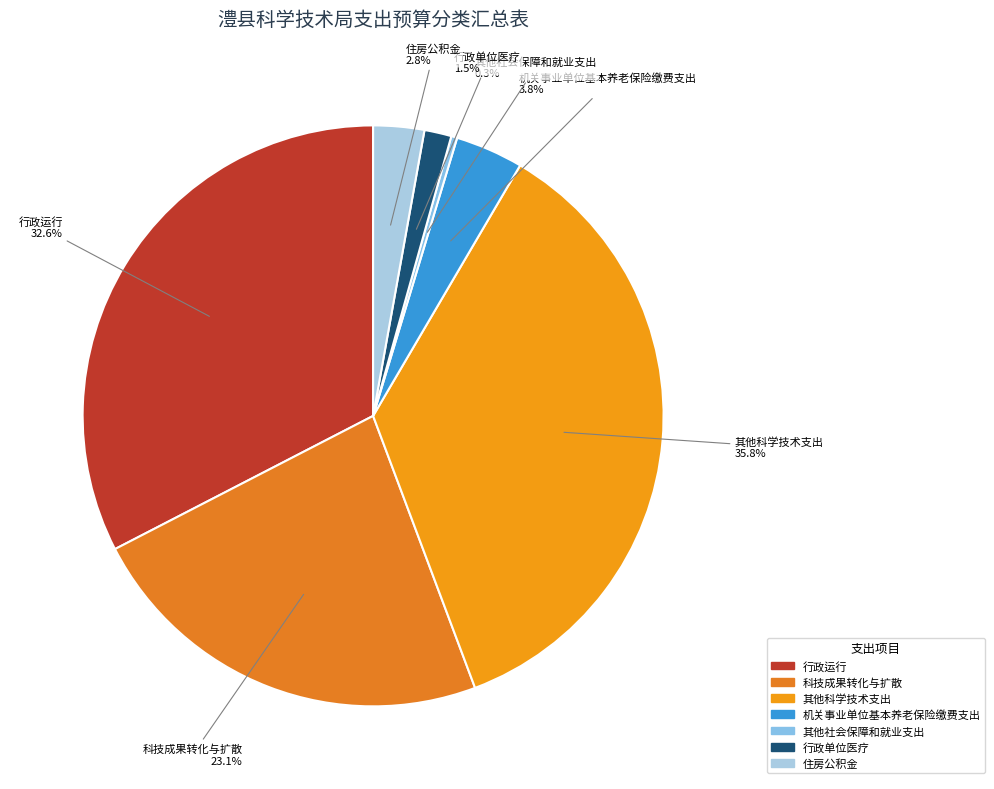

Is 机关事业单位基本养老保险缴费支出 the majority of the pie?

No